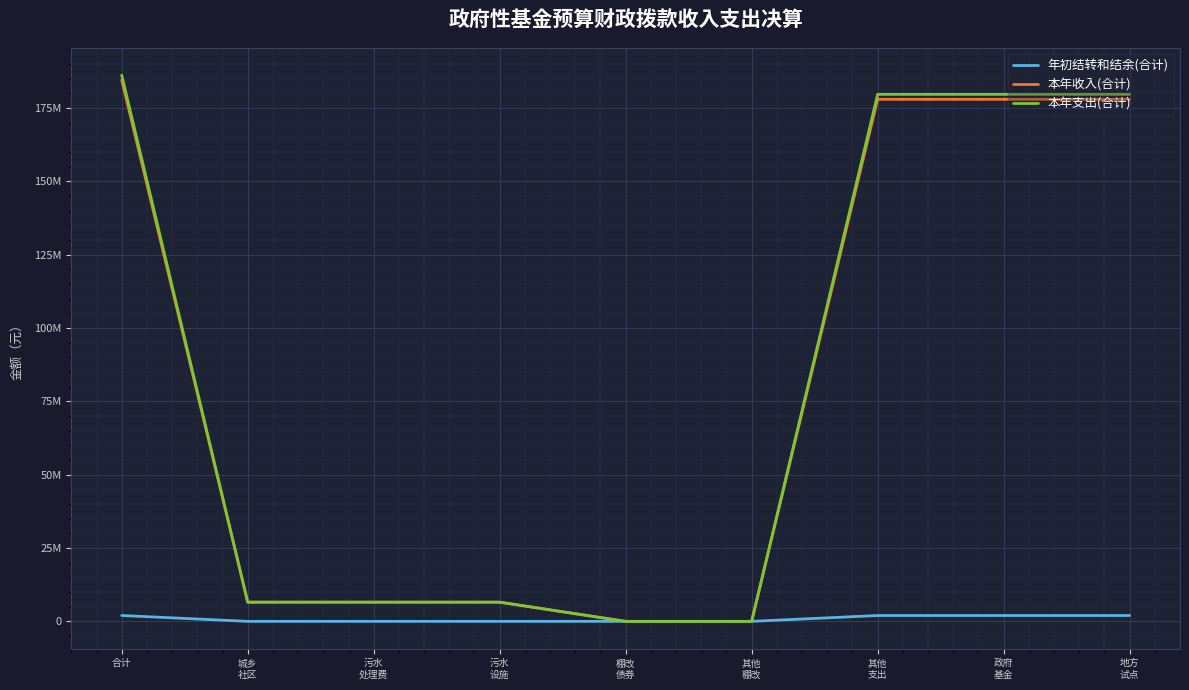

What are all the series names shown in the legend?

年初结转和结余(合计), 本年收入(合计), 本年支出(合计)